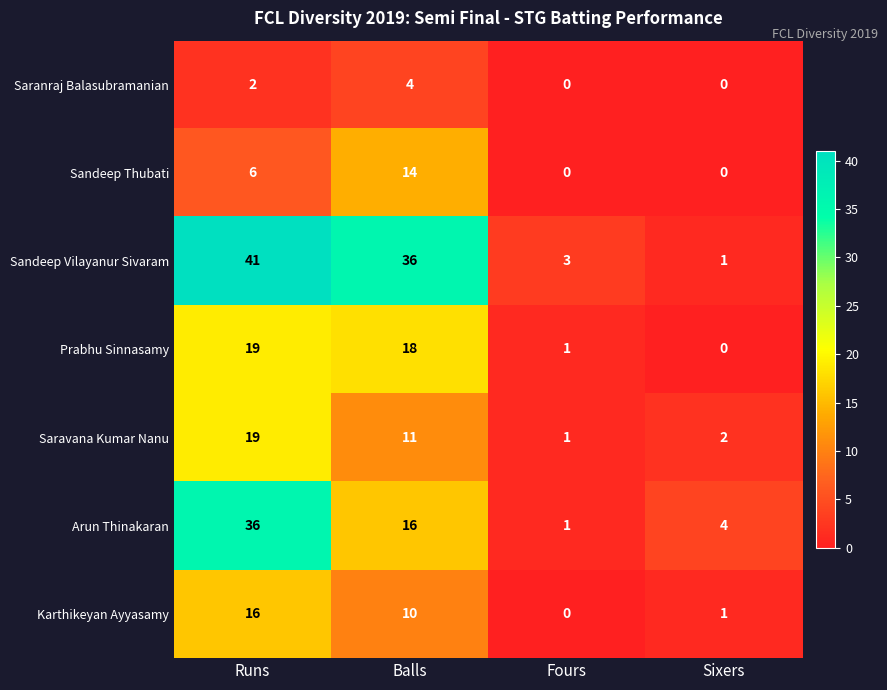

What is the sum of the Sandeep Vilayanur Sivaram values at Runs and Balls?

77